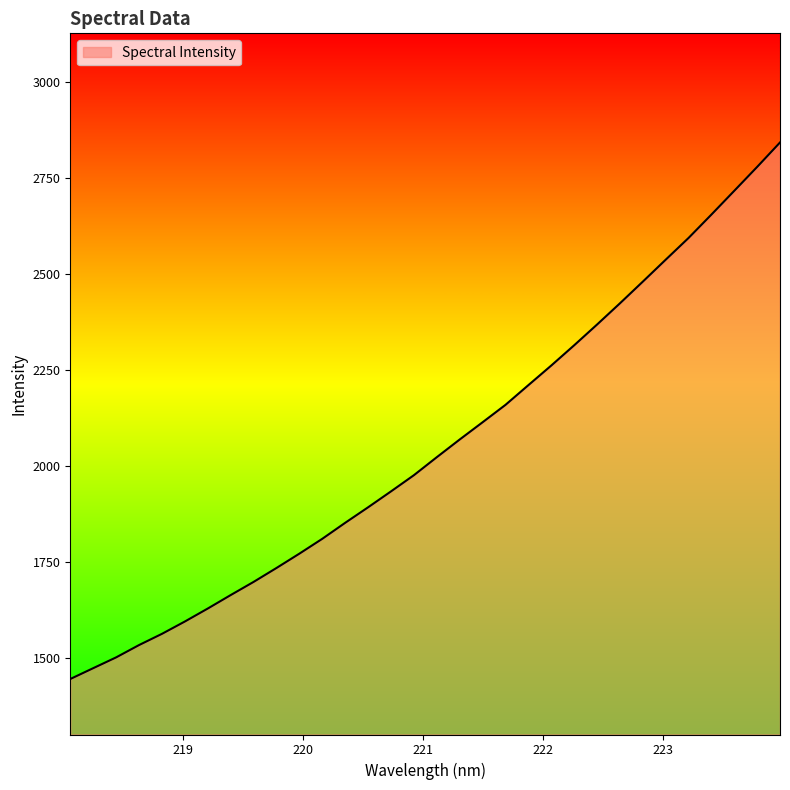

What is the greatest value displayed?

2843.5